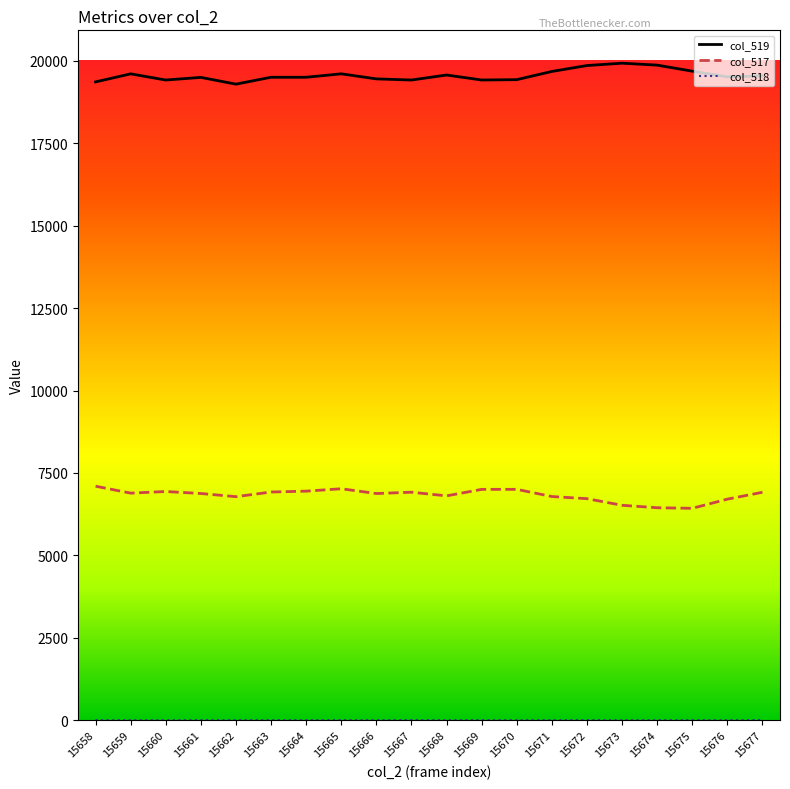

What is the total value across all series at 15670?

26431